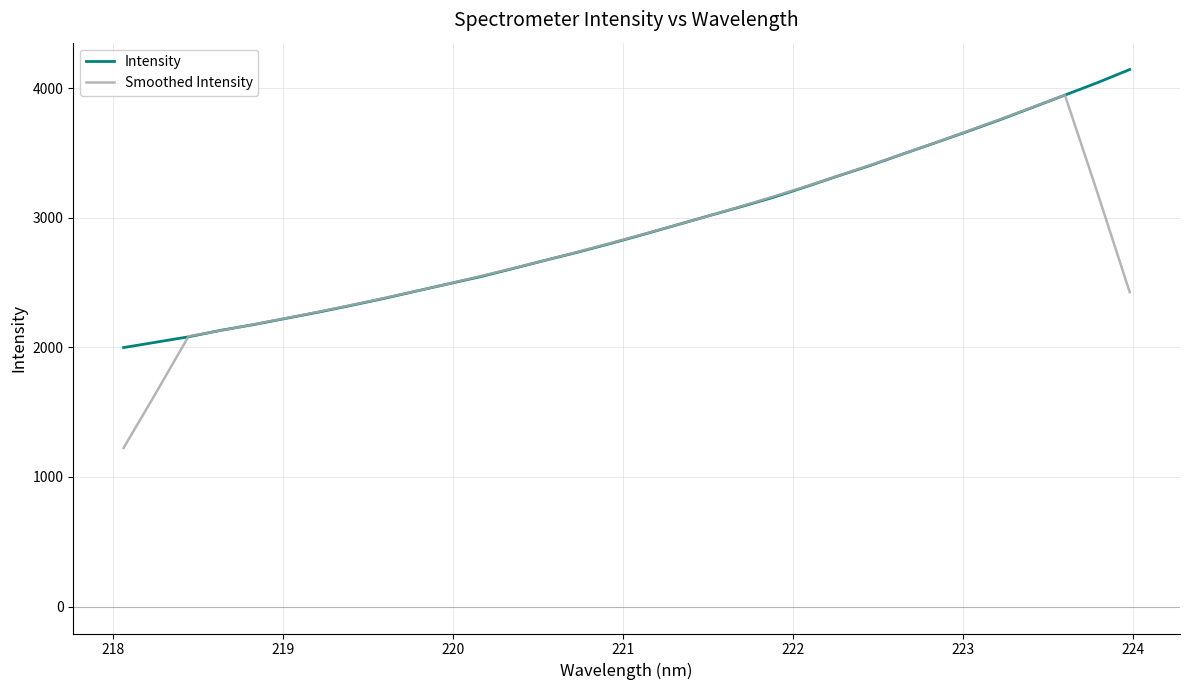

Does the chart have visible grid lines?

Yes